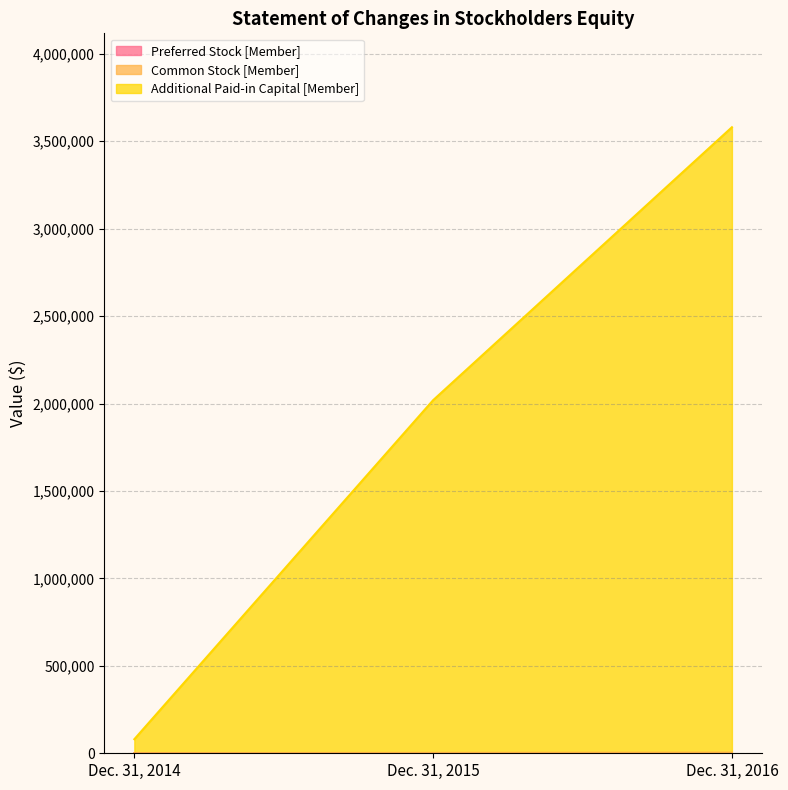

What is the difference between the maximum and minimum values in the Common Stock [Member] series?

2975